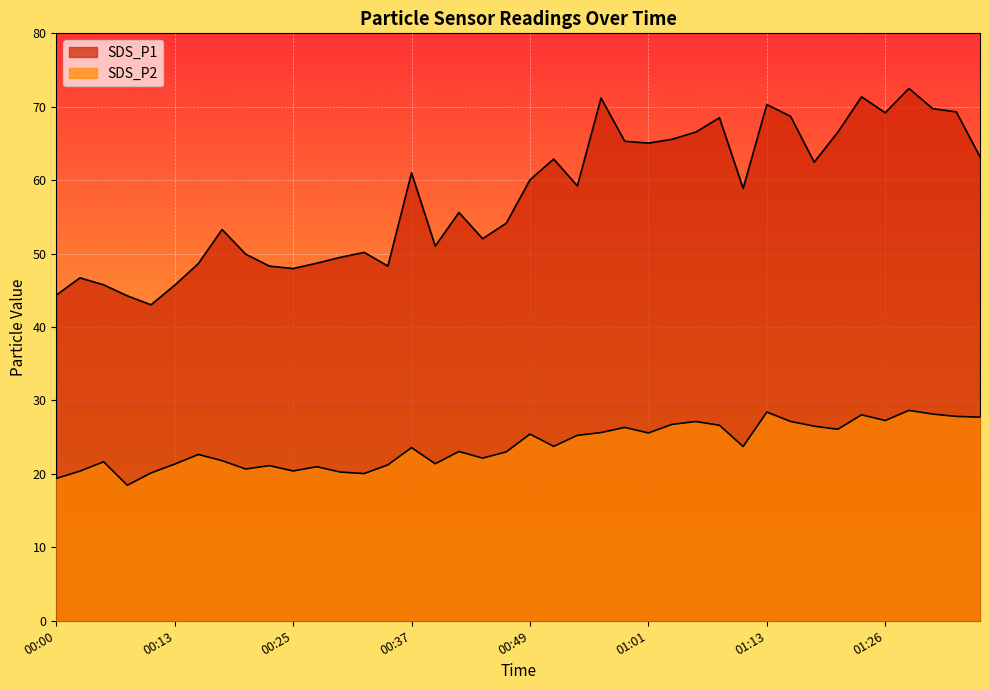

The SDS_P2 series shows 36.5 at 00:17. True or false?

False